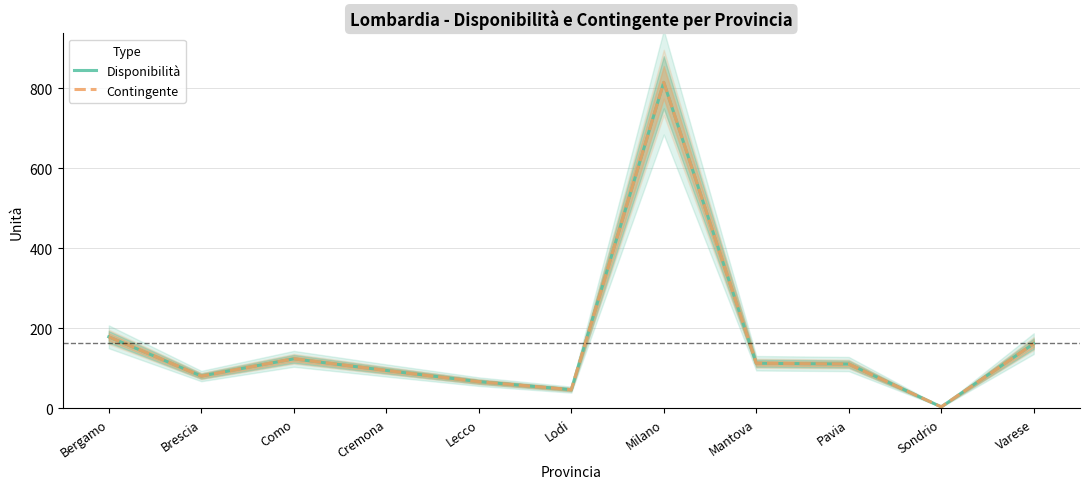

What are all the series names shown in the legend?

Disponibilità, Contingente